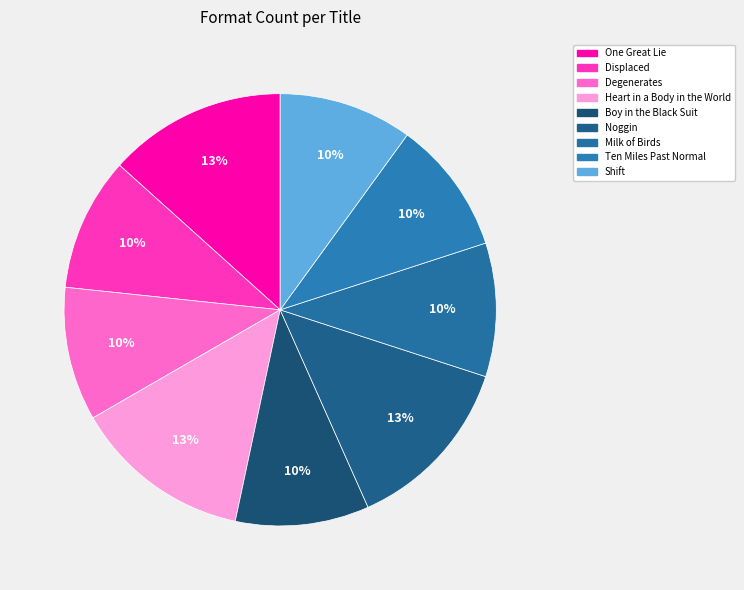

To the nearest percent, what is the combined percentage of Degenerates and Noggin?

23%